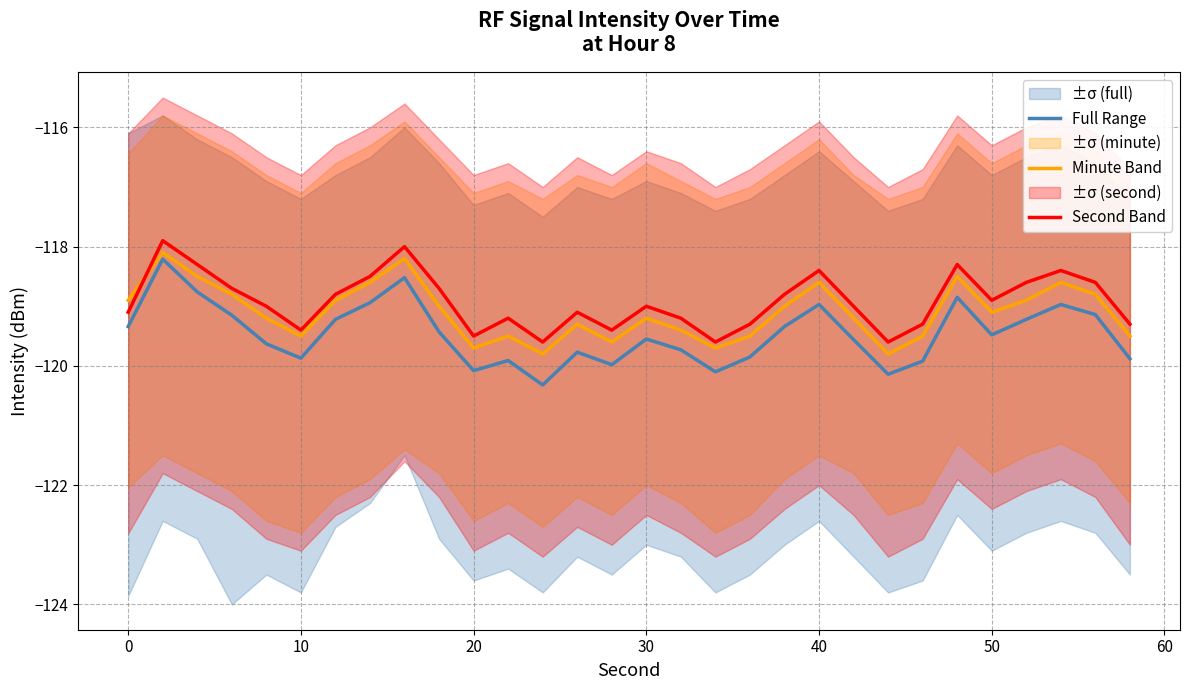

What is the difference between the second highest and second lowest values in the Full Range series?

1.6